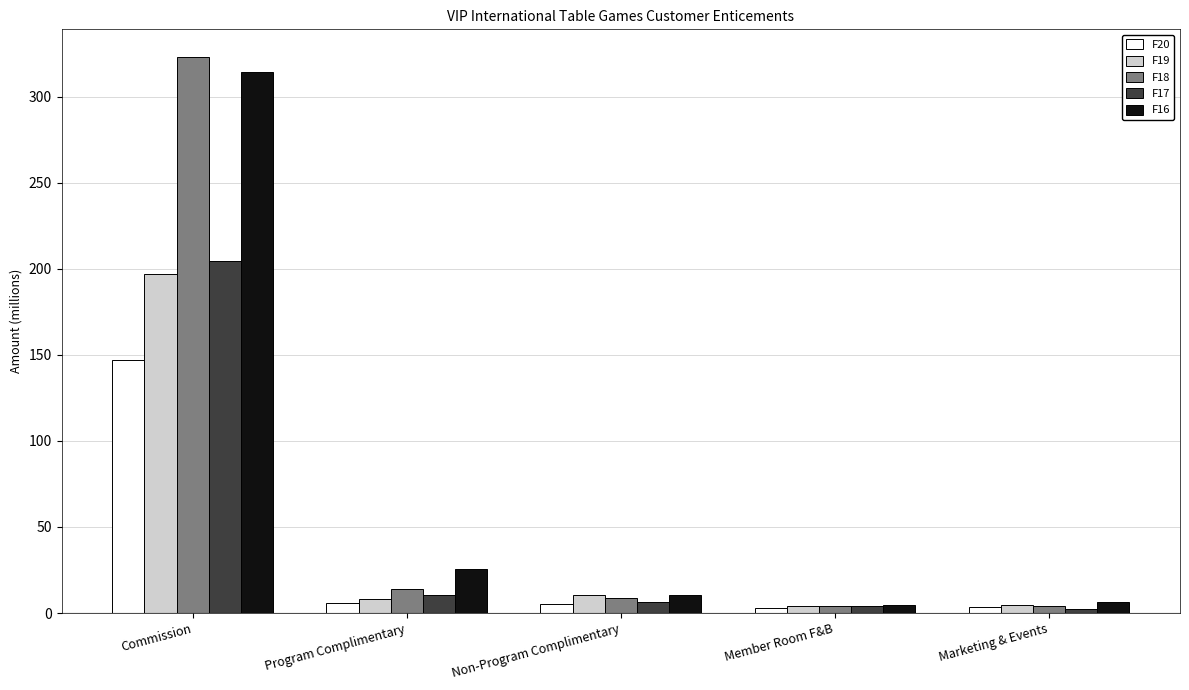

What is the difference between the maximum and minimum values in the F19 series?

193.2